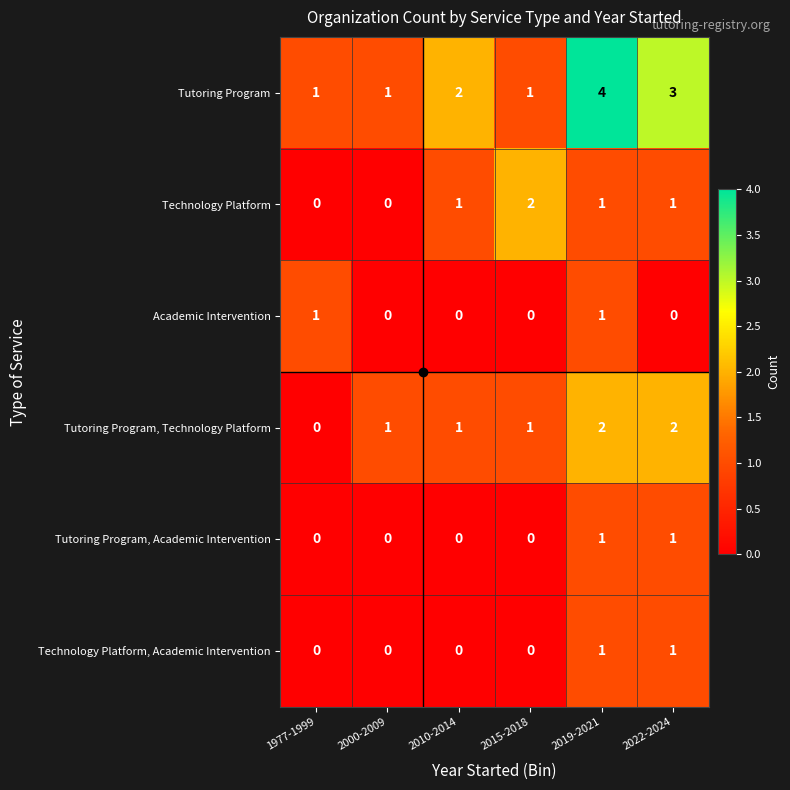

What is the sum of the Tutoring Program, Technology Platform values at 2019-2021 and 2010-2014?

3